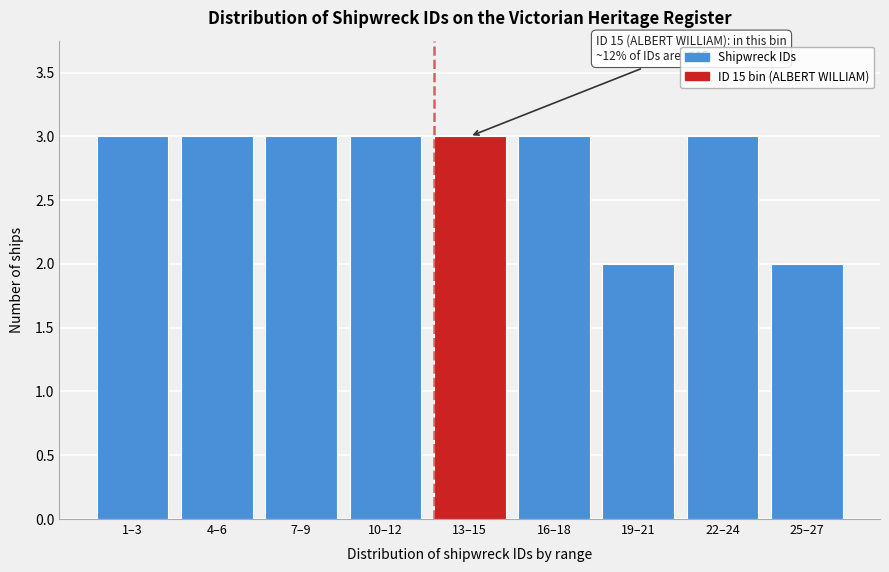

Reading left to right, transcribe all the data shown in this chart.

1–3=3	4–6=3	7–9=3	10–12=3	13–15=3	16–18=3	19–21=2	22–24=3	25–27=2